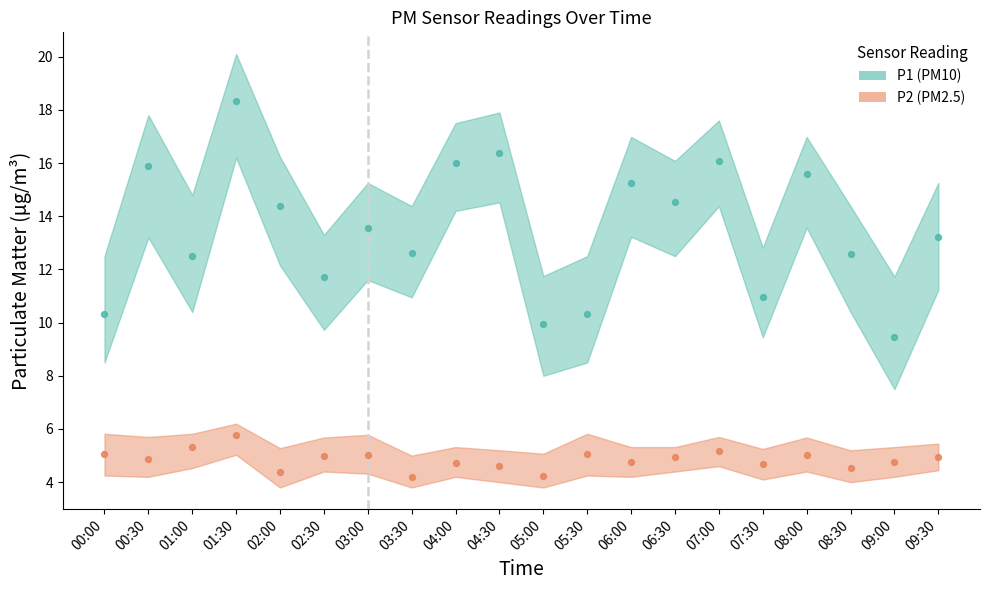

At which category is the sum across all series the highest?

01:30